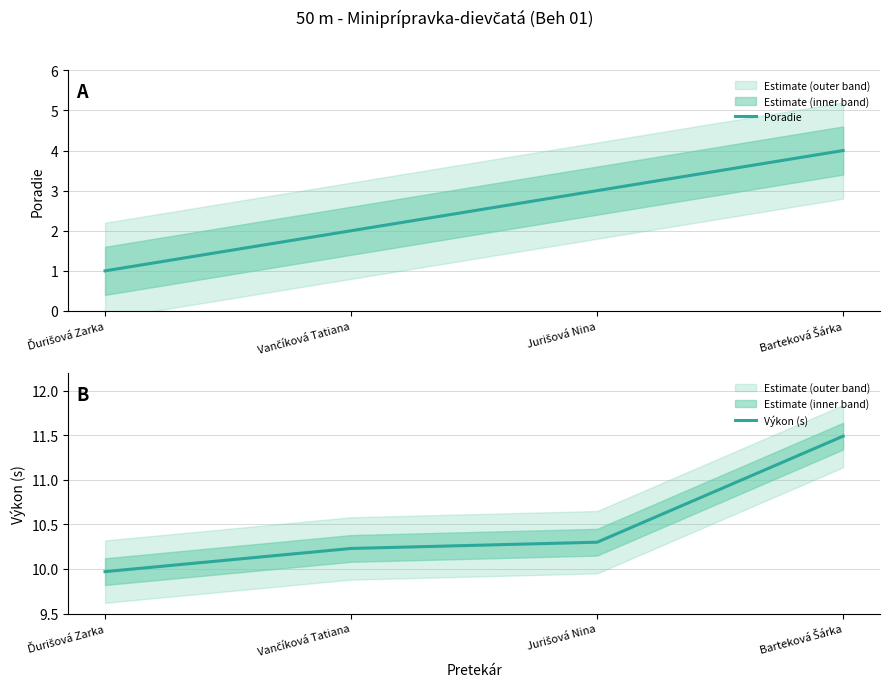

How many data points in Výkon (s) are above 10?

3